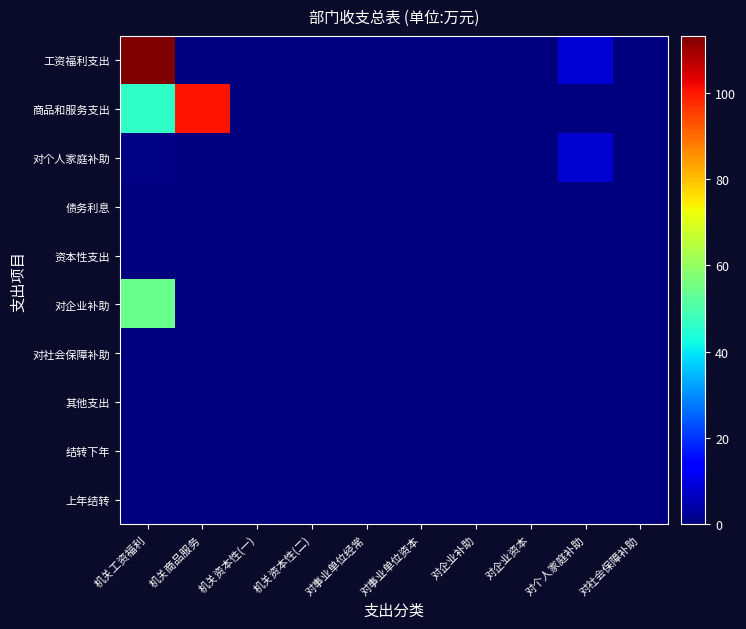

Rank the series by their maximum value, from lowest to highest.

债务利息, 资本性支出, 对社会保障补助, 其他支出, 结转下年, 上年结转, 对个人家庭补助, 对企业补助, 商品和服务支出, 工资福利支出